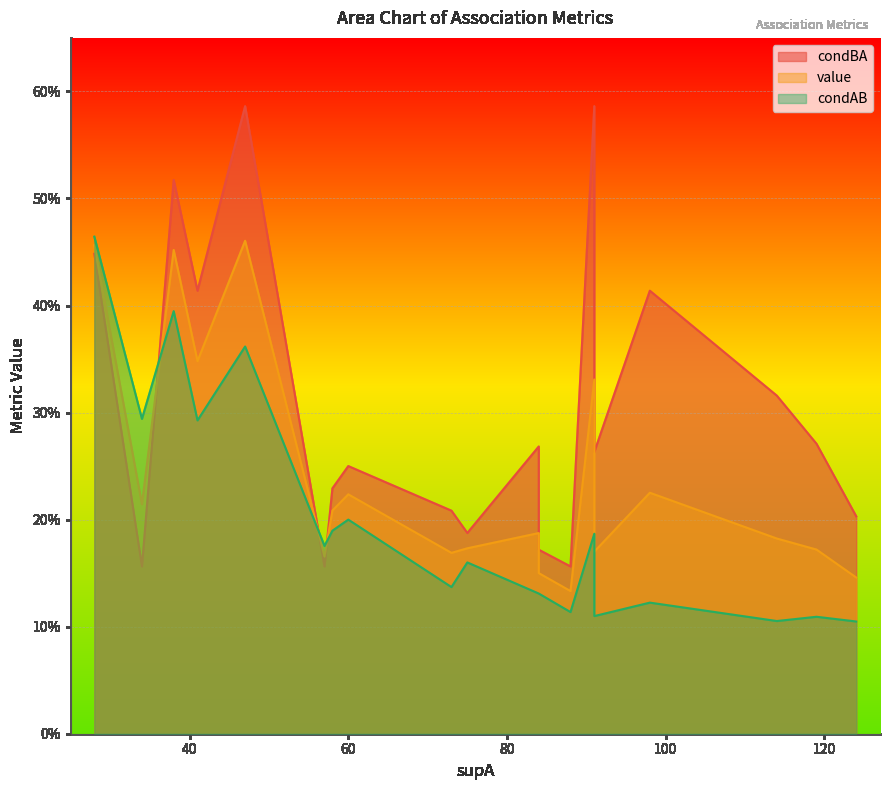

Is the value of condAB at 1 greater than the value of value at 16?

Yes